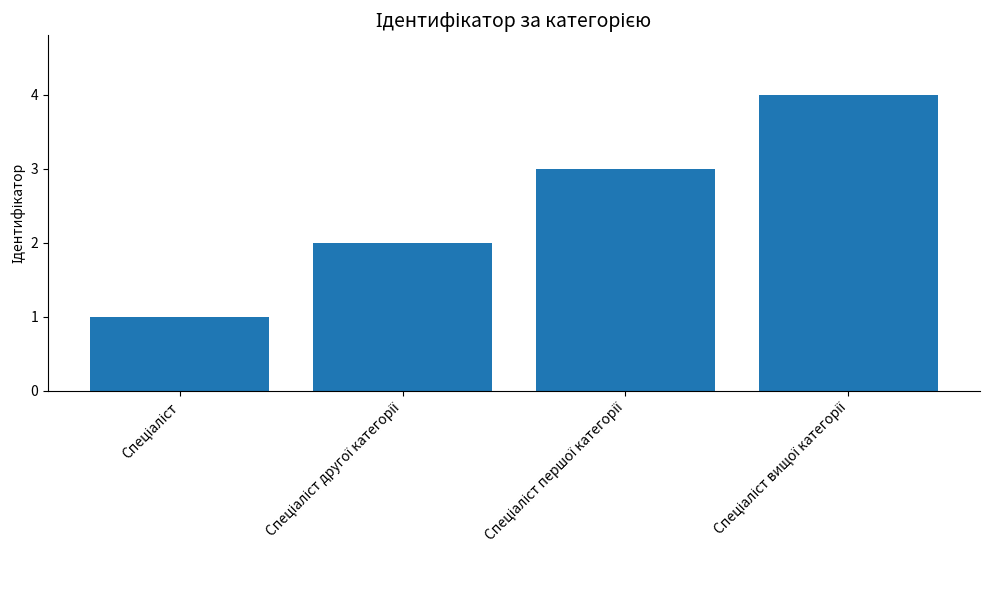

What is the difference between the maximum and minimum values?

3